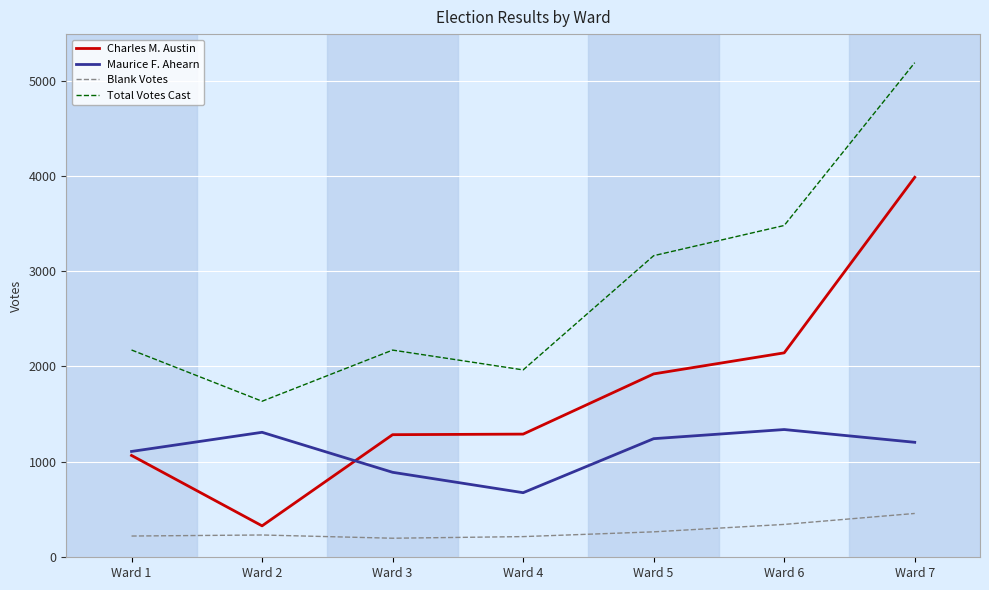

How many lines are shown in the chart?

4